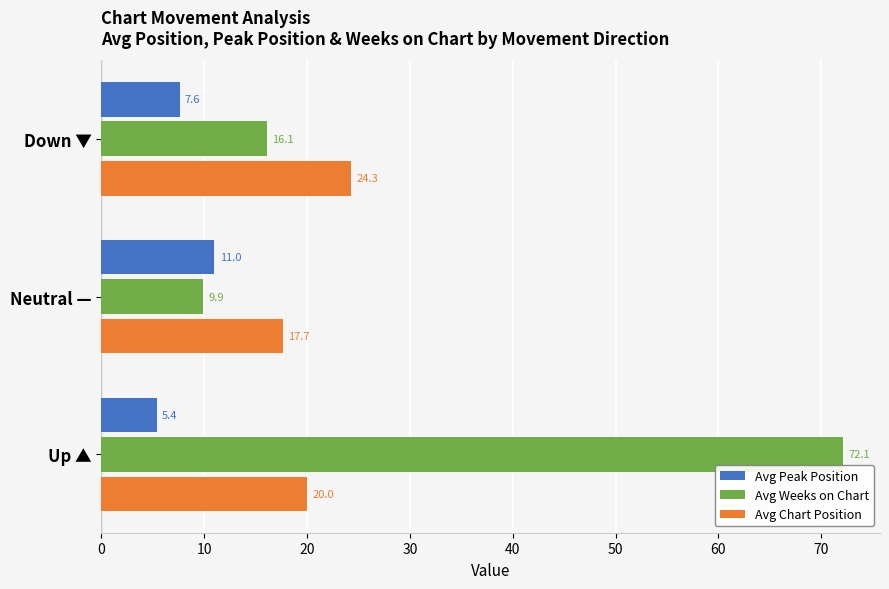

Rank the series by their maximum value, from lowest to highest.

Avg Peak Position, Avg Chart Position, Avg Weeks on Chart